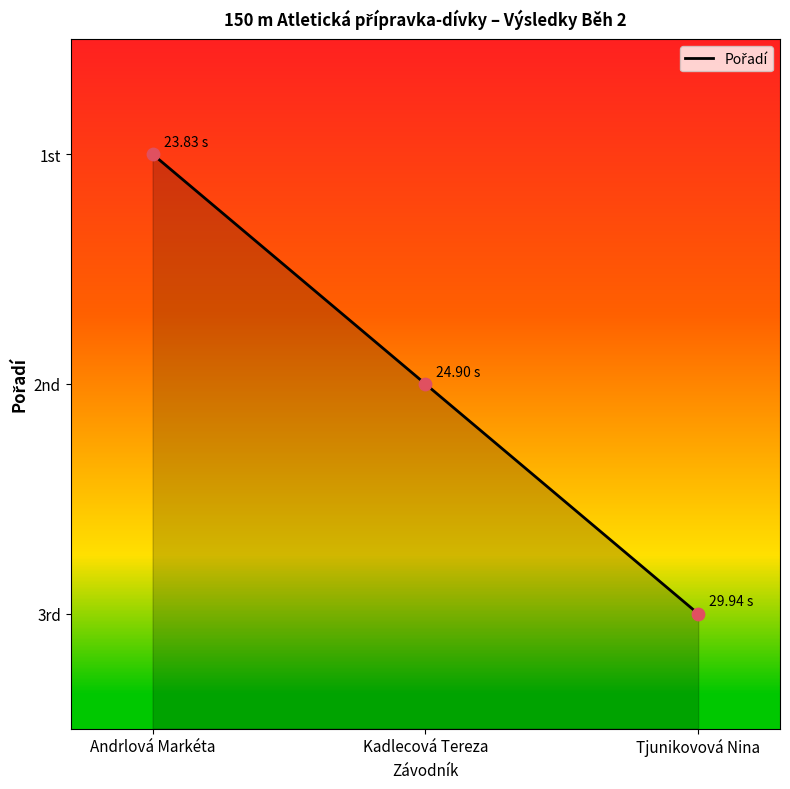

Does the chart have visible grid lines?

No